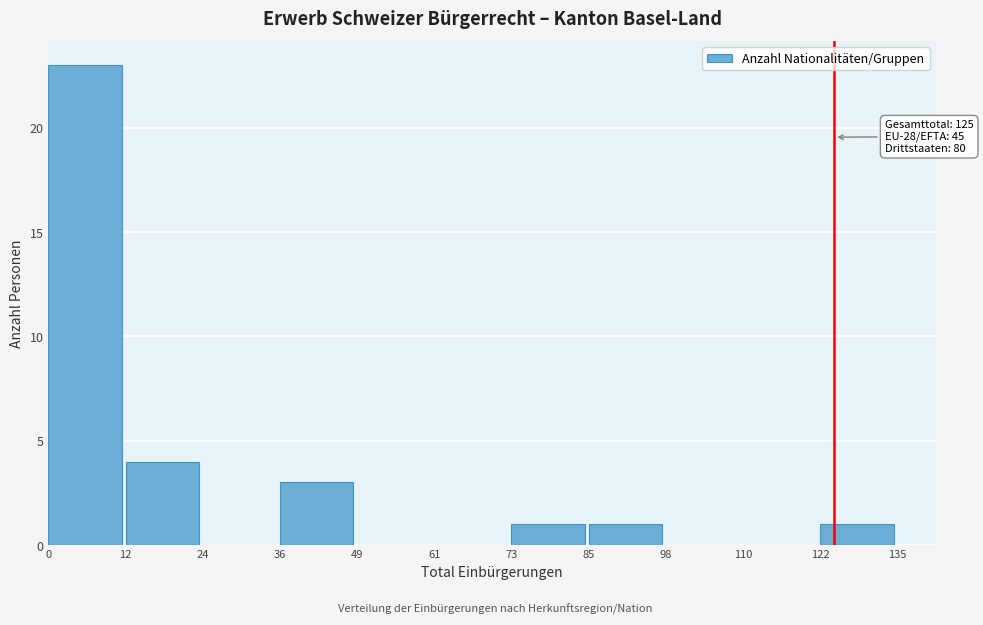

Which range on the x-axis has the tallest bar?

0 to 12